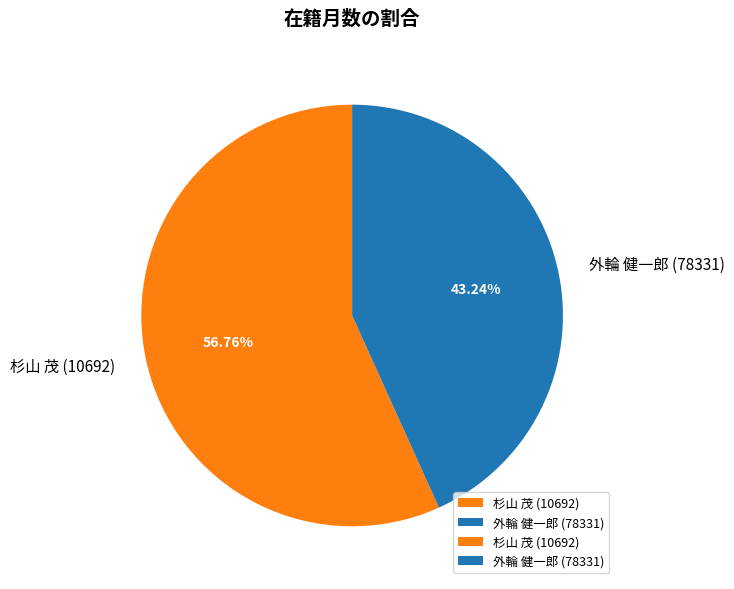

Which slice is the smallest?

外輪 健一郎 (78331)